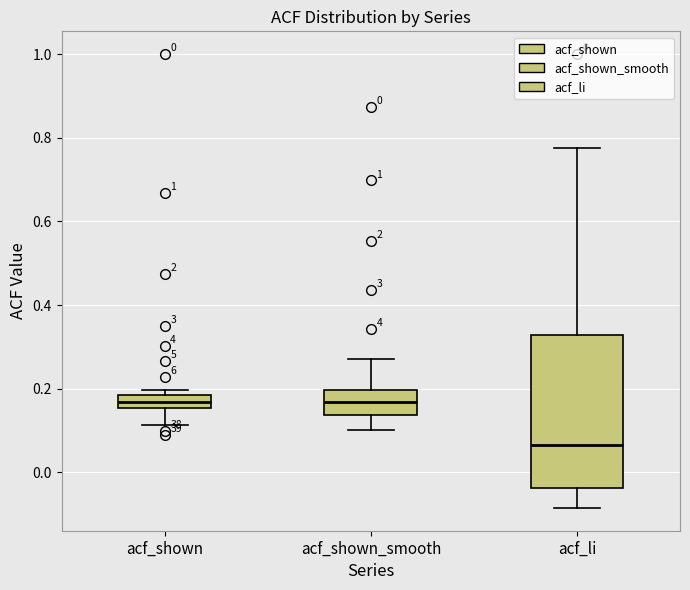

Comparing the boxes themselves (not the whiskers), which one is the tallest?

acf_li